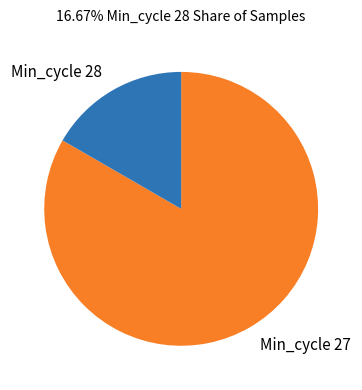

True or false: Min_cycle 28 accounts for 17% of the total.

True